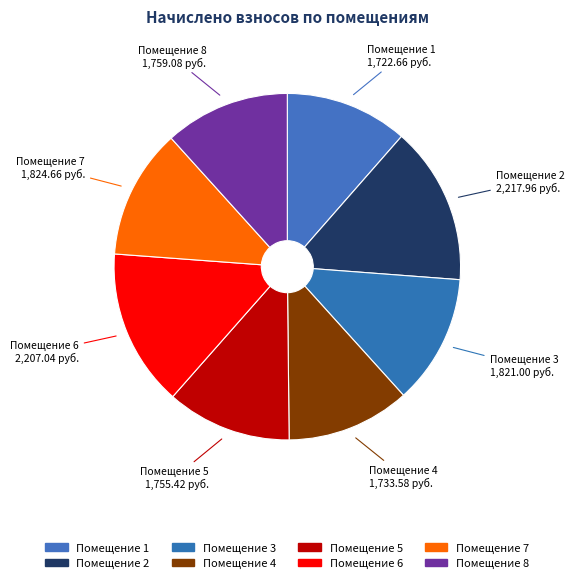

Is it true that Помещение 4 is 1% of the pie?

False